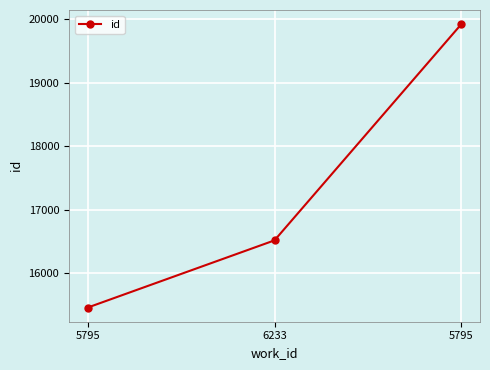

How many distinct data groups are displayed?

1